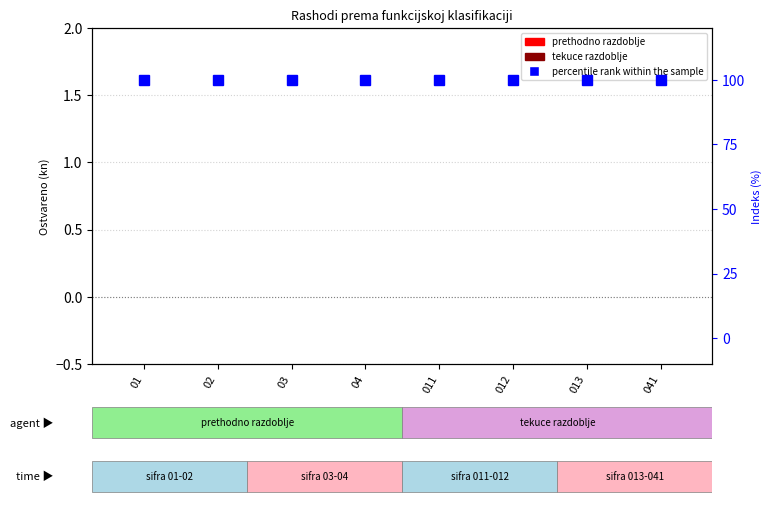

What are all the series names shown in the legend?

prethodno razdoblje, tekuce razdoblje, percentile rank within the sample